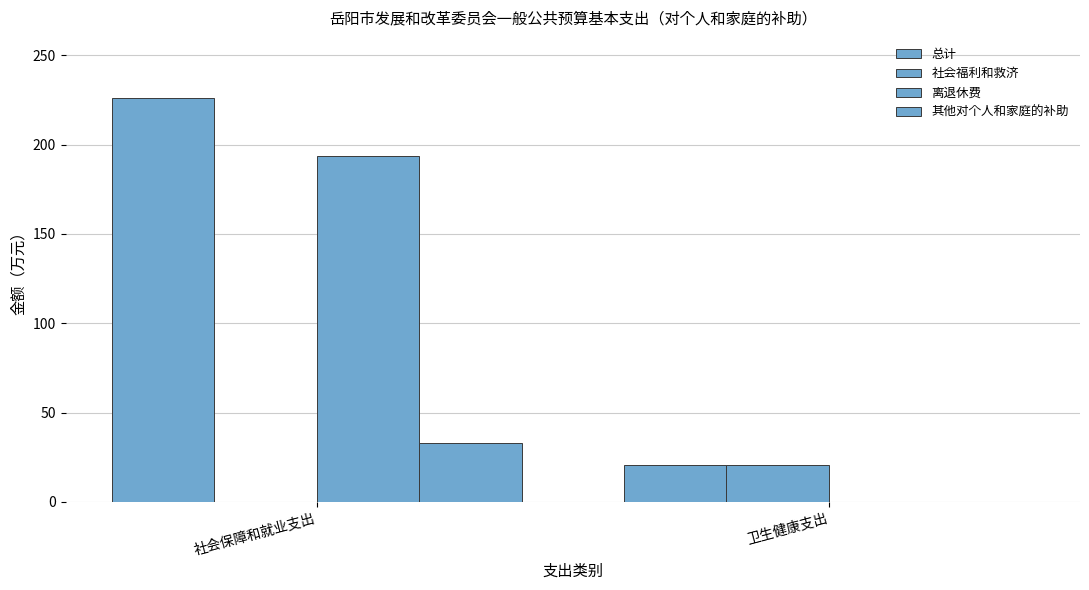

Which series has the widest spread of values?

总计